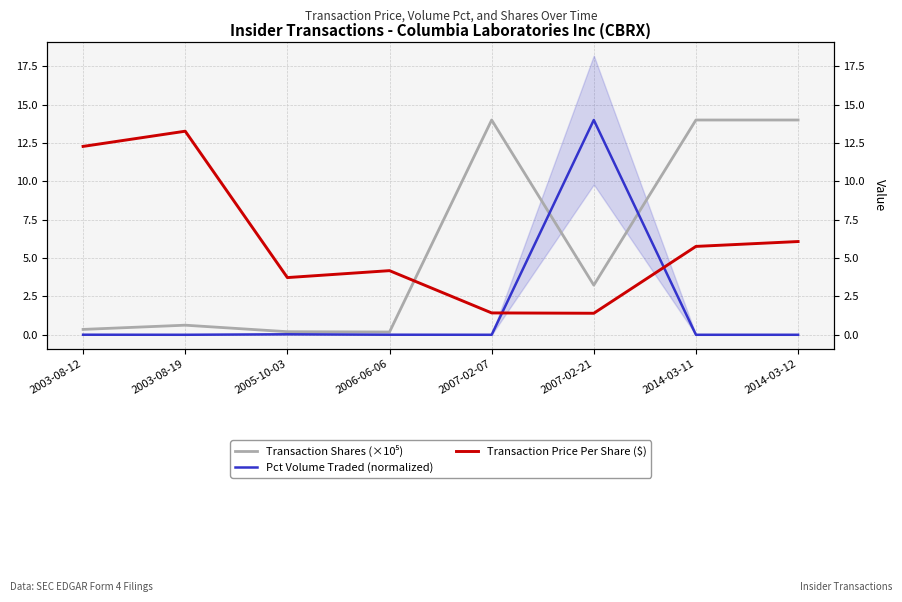

List the series in order of their peak value, highest first.

Transaction Shares (×10⁵), Pct Volume Traded (normalized), Transaction Price Per Share ($)